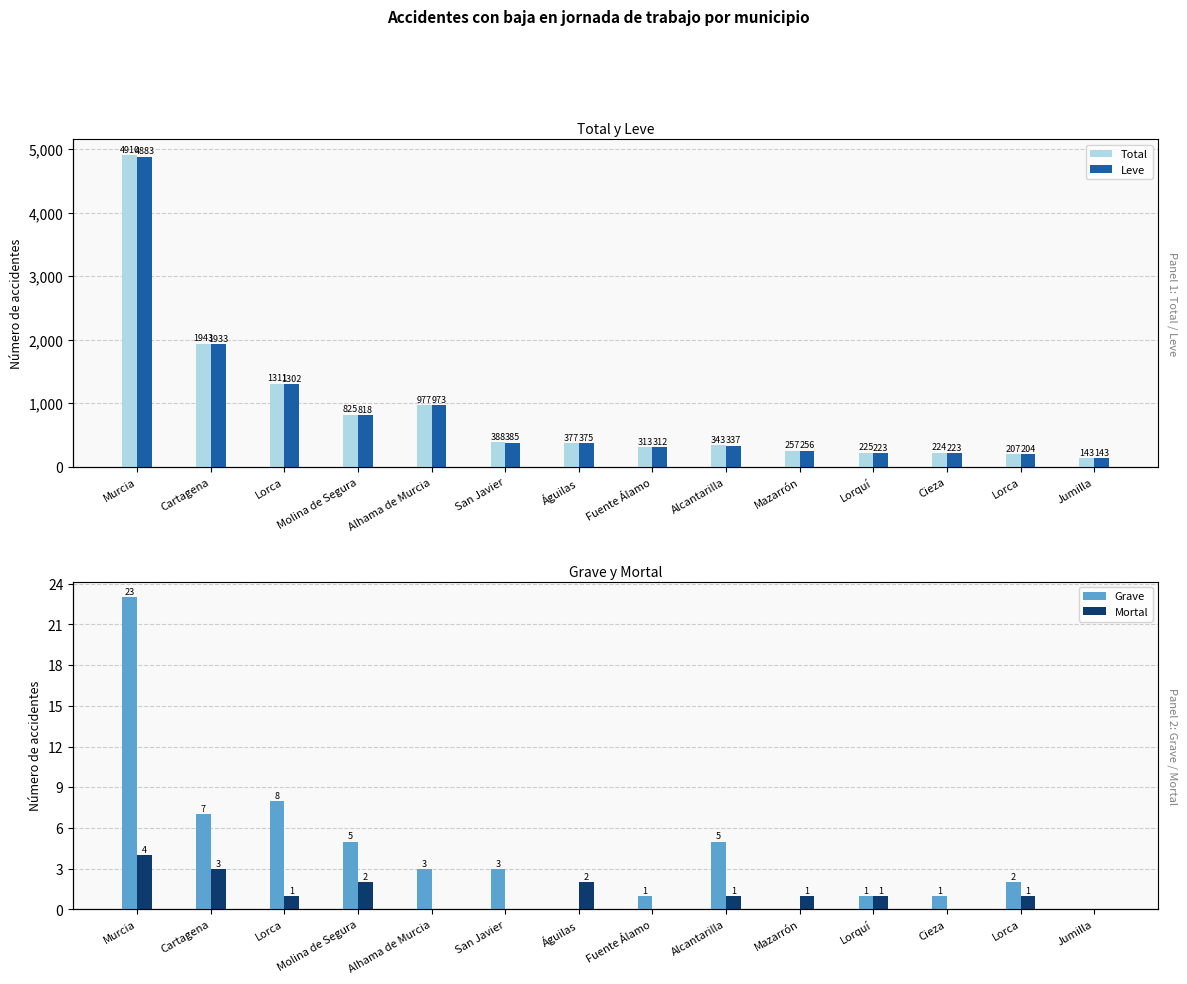

Reading left to right, what are all the values shown in this chart?

Total: Murcia=4910	Cartagena=1943	Lorca=1311	Molina de Segura=825	Alhama de Murcia=977	San Javier=388	Águilas=377	Fuente Álamo=313	Alcantarilla=343	Mazarrón=257	Lorquí=225	Cieza=224	Lorca=207	Jumilla=143
Leve: Murcia=4883	Cartagena=1933	Lorca=1302	Molina de Segura=818	Alhama de Murcia=973	San Javier=385	Águilas=375	Fuente Álamo=312	Alcantarilla=337	Mazarrón=256	Lorquí=223	Cieza=223	Lorca=204	Jumilla=143
Grave: Murcia=23	Cartagena=7	Lorca=8	Molina de Segura=5	Alhama de Murcia=3	San Javier=3	Águilas=0	Fuente Álamo=1	Alcantarilla=5	Mazarrón=0	Lorquí=1	Cieza=1	Lorca=2	Jumilla=0
Mortal: Murcia=4	Cartagena=3	Lorca=1	Molina de Segura=2	Alhama de Murcia=0	San Javier=0	Águilas=2	Fuente Álamo=0	Alcantarilla=1	Mazarrón=1	Lorquí=1	Cieza=0	Lorca=1	Jumilla=0